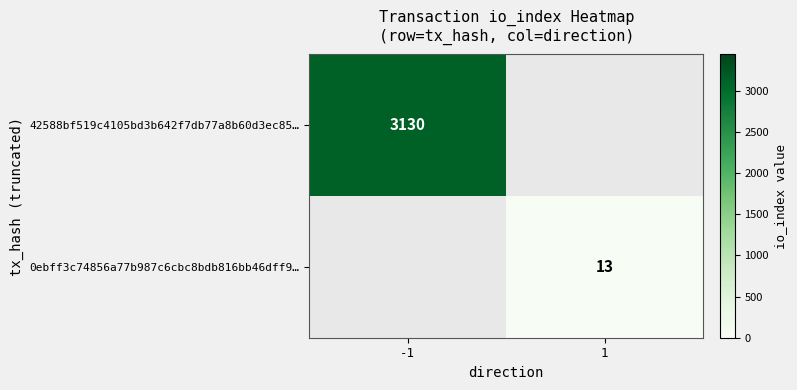

At which category does the chart reach its minimum across all series?

1